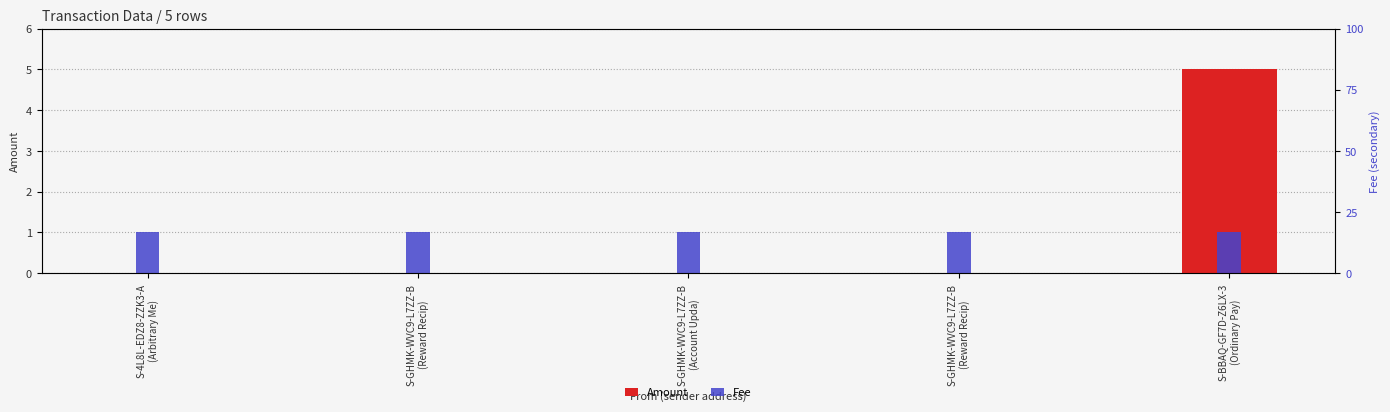

Reading left to right, list all the values displayed in this chart.

Amount: S-4L8L-EDZ8-ZZK3-A
(Arbitrary Me)=0	S-GHMK-WVC9-L7ZZ-B
(Reward Recip)=0	S-GHMK-WVC9-L7ZZ-B
(Account Upda)=0	S-GHMK-WVC9-L7ZZ-B
(Reward Recip)=0	S-BBAQ-GF7D-Z6LX-3
(Ordinary Pay)=5
Fee: S-4L8L-EDZ8-ZZK3-A
(Arbitrary Me)=1	S-GHMK-WVC9-L7ZZ-B
(Reward Recip)=1	S-GHMK-WVC9-L7ZZ-B
(Account Upda)=1	S-GHMK-WVC9-L7ZZ-B
(Reward Recip)=1	S-BBAQ-GF7D-Z6LX-3
(Ordinary Pay)=1